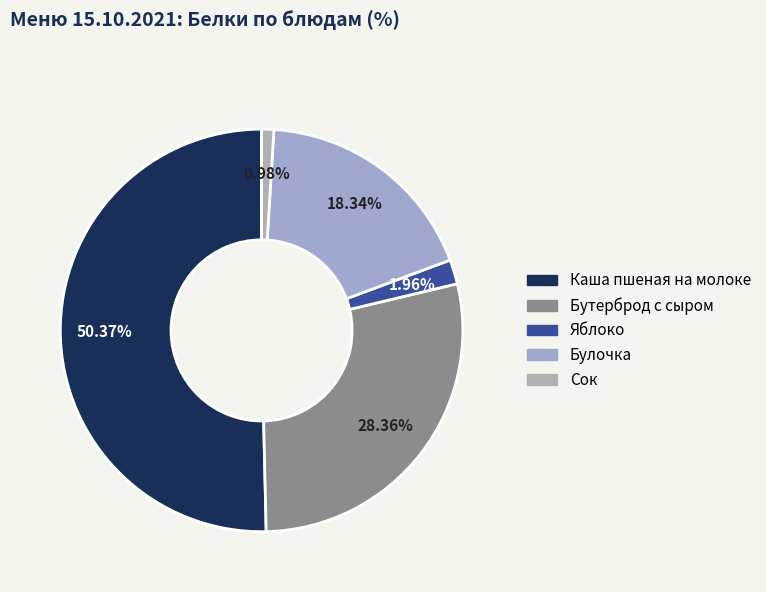

Combined, what portion of the pie is Яблоко and Бутерброд с сыром?

30.3%